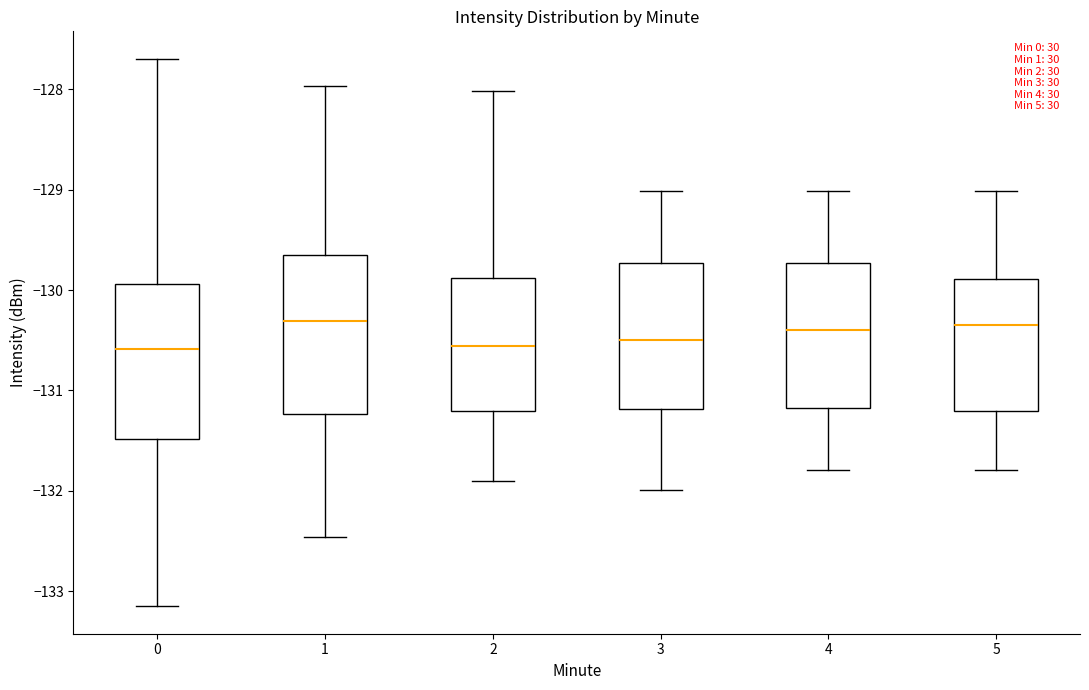

Reading left to right, transcribe this box plot: for each box, give where its median line is, the range the box spans, and where its two whiskers end, as read against the y-axis. The values are not printed on the chart, so give them approximately, as read against the axis.

0: median -130.6, box -131.5 to -129.9, whiskers -133.2 to -127.7
1: median -130.3, box -131.2 to -129.7, whiskers -132.5 to -128.0
2: median -130.6, box -131.2 to -129.9, whiskers -131.9 to -128.0
3: median -130.5, box -131.2 to -129.7, whiskers -132.0 to -129.0
4: median -130.4, box -131.2 to -129.7, whiskers -131.8 to -129.0
5: median -130.3, box -131.2 to -129.9, whiskers -131.8 to -129.0